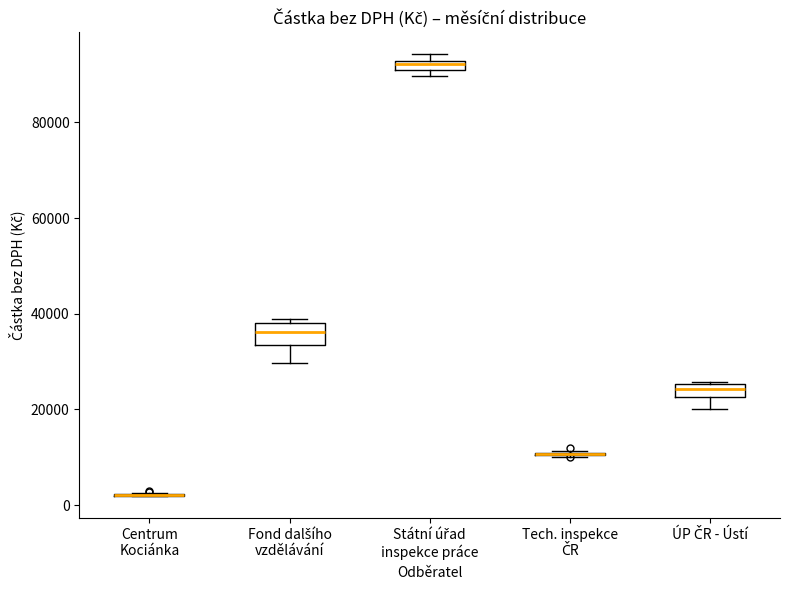

Where does the lower whisker of the box for ÚP ČR - Ústí end on the y-axis? The values are not printed on the chart, so give them approximately, as read against the axis.

20000